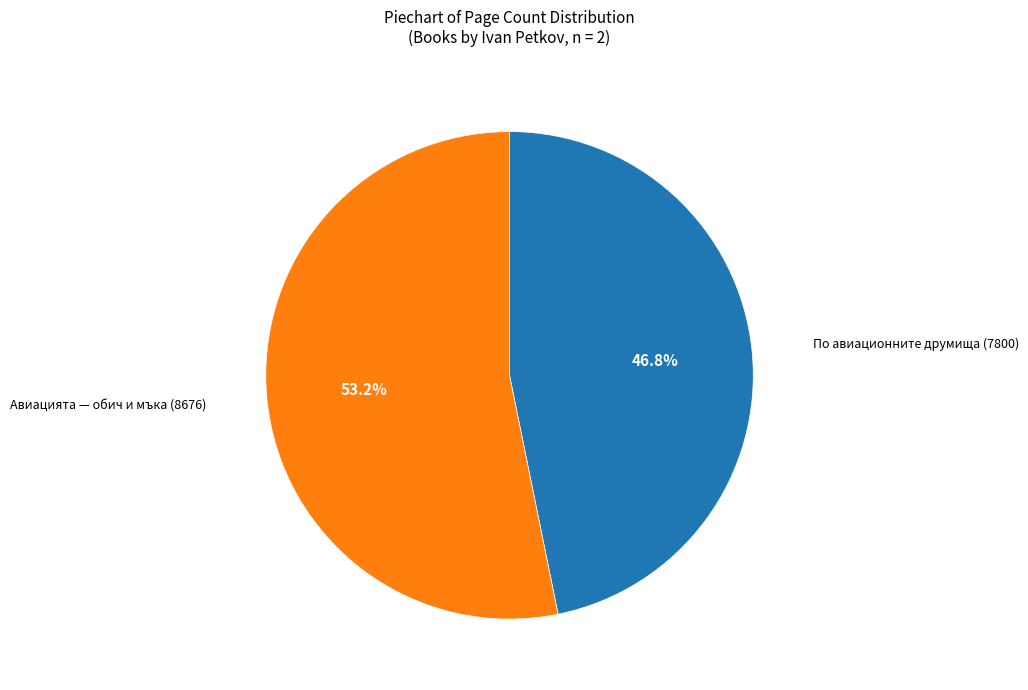

Is there any slice that represents more than half of the pie?

Yes